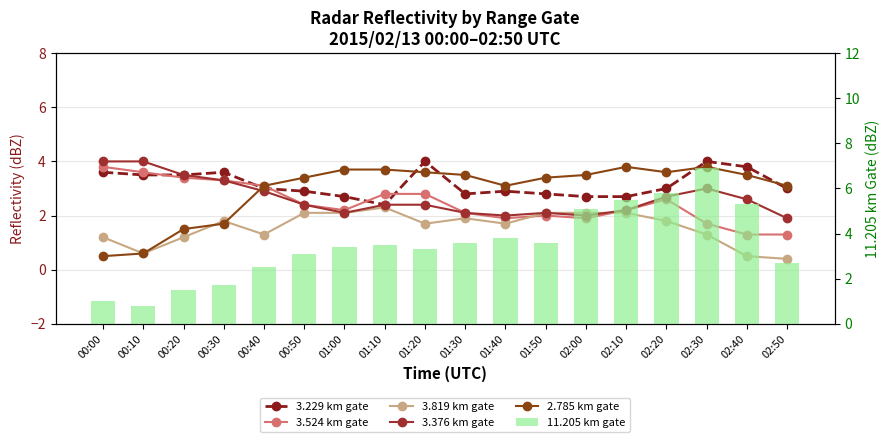

Which category has the lowest value in the 3.229 km gate series?

01:10